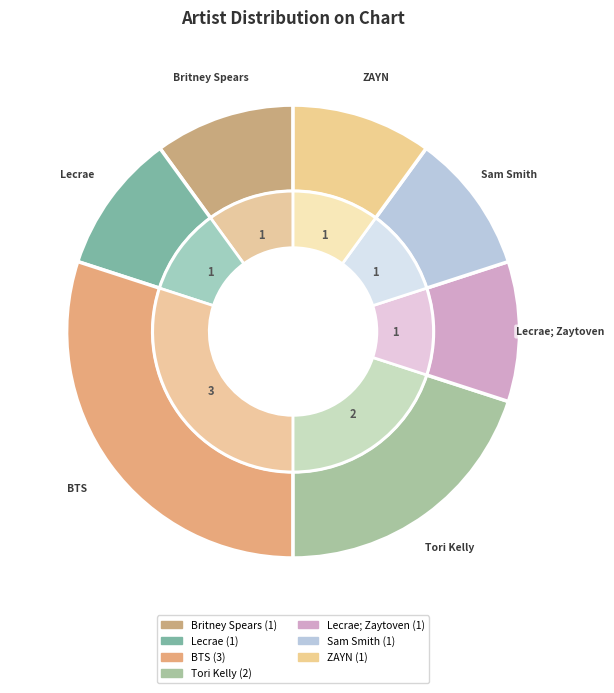

Count the number of slices in the pie.

7